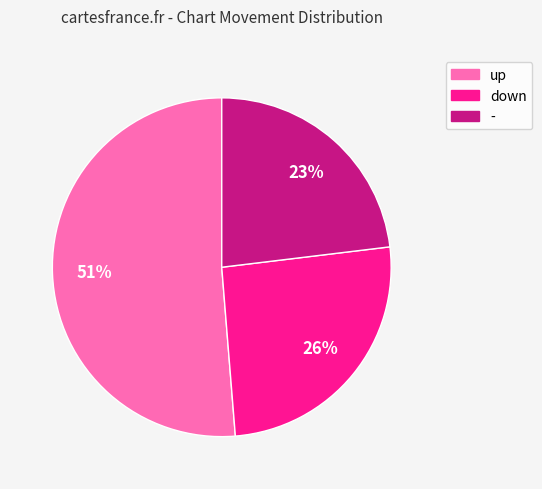

To the nearest percent, what is the difference between the down and - slice percentages?

3%